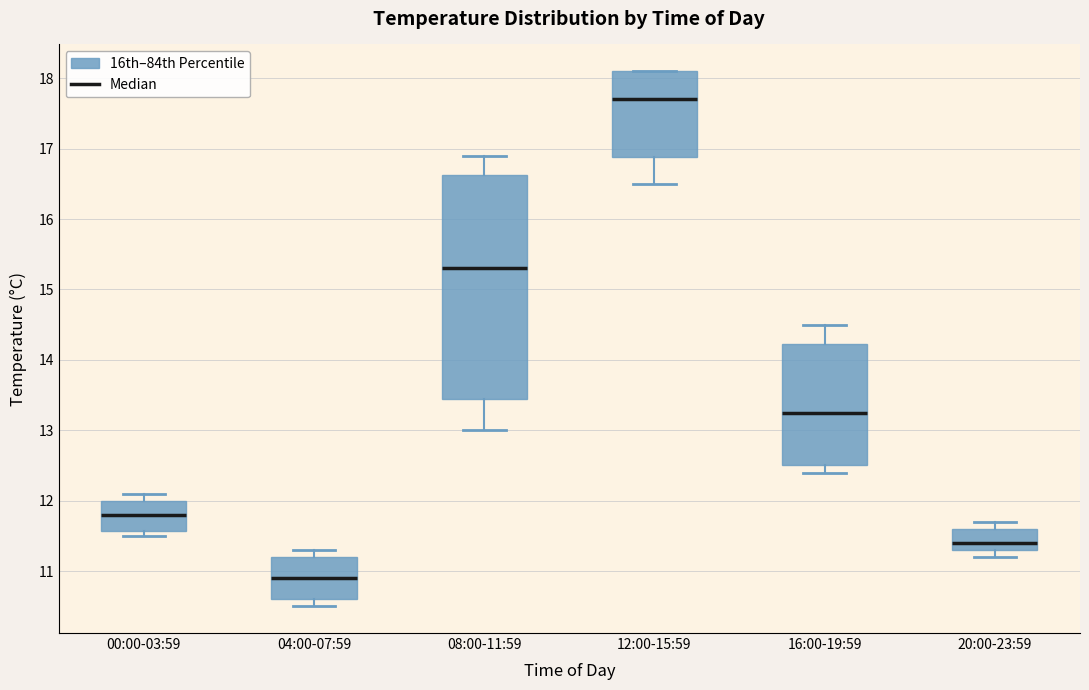

Where is the upper edge of the box for 08:00-11:59 on the y-axis? The values are not printed on the chart, so give them approximately, as read against the axis.

16.6